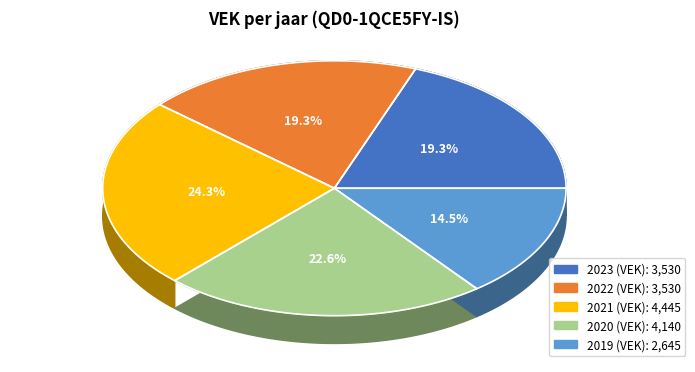

Does 2023 (VEK) account for over 50% of the chart?

No